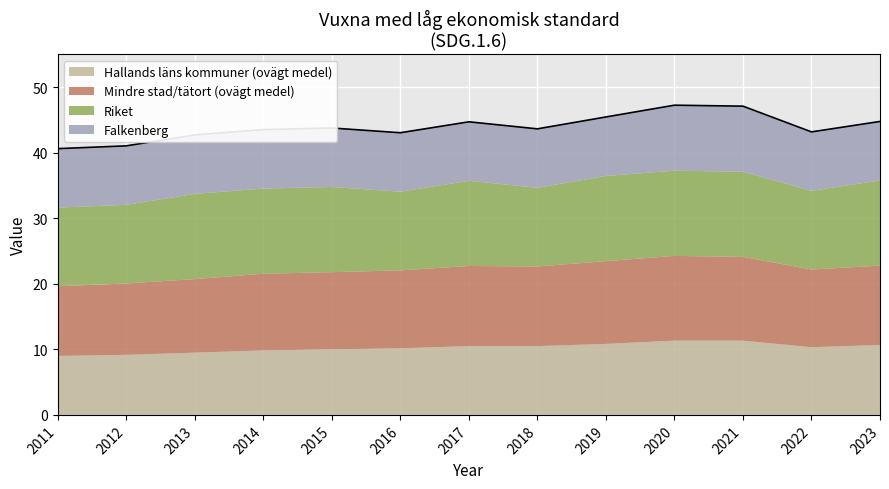

True or false: Hallands läns kommuner (ovägt medel) and Falkenberg cross at least once.

False